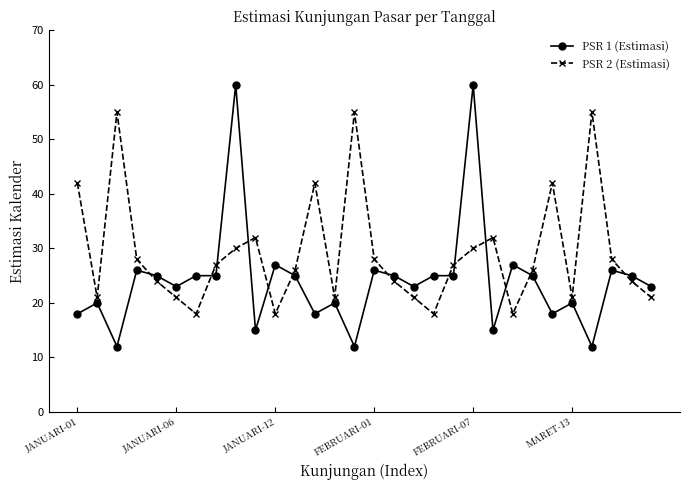

What is the sum of all PSR 2 (Estimasi) values?

875